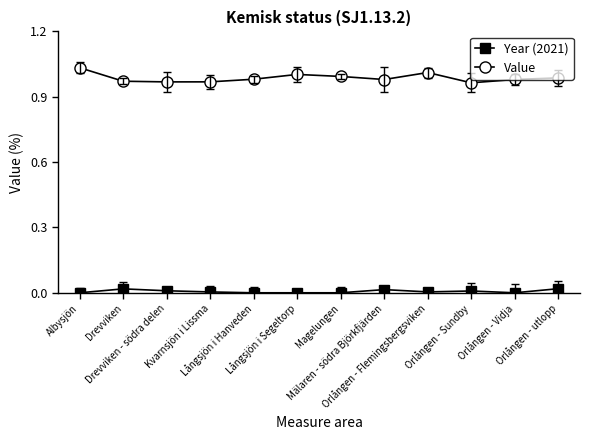

True or false: Year (2021) and Value intersect in this chart.

False